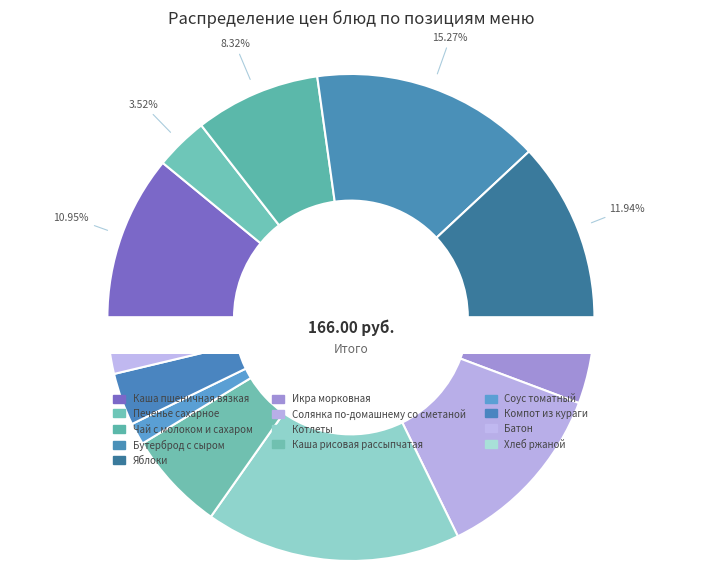

What percentage is the Солянка по-домашнему со сметаной slice, to the nearest percent?

12%